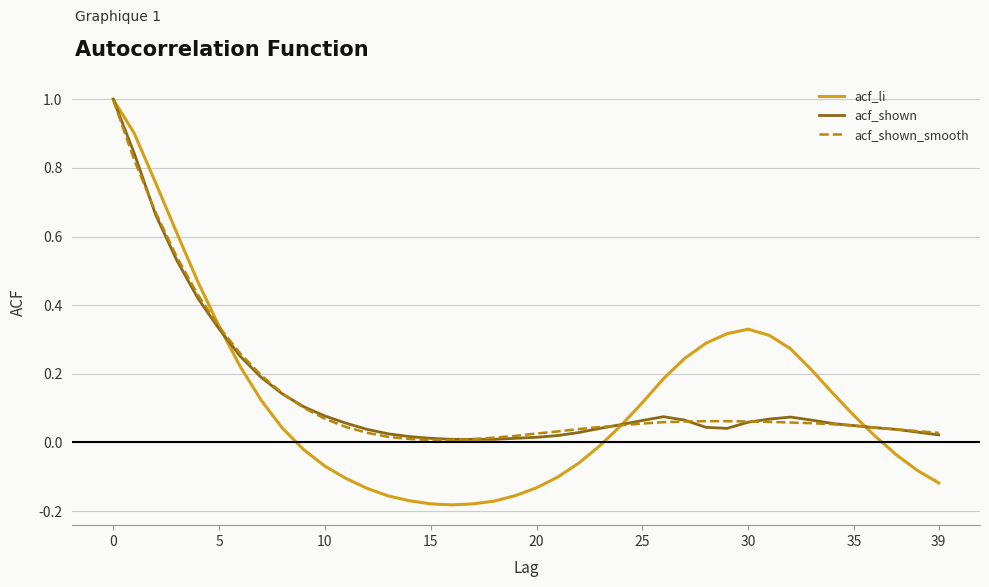

Which series has the largest range (max minus min)?

acf_li